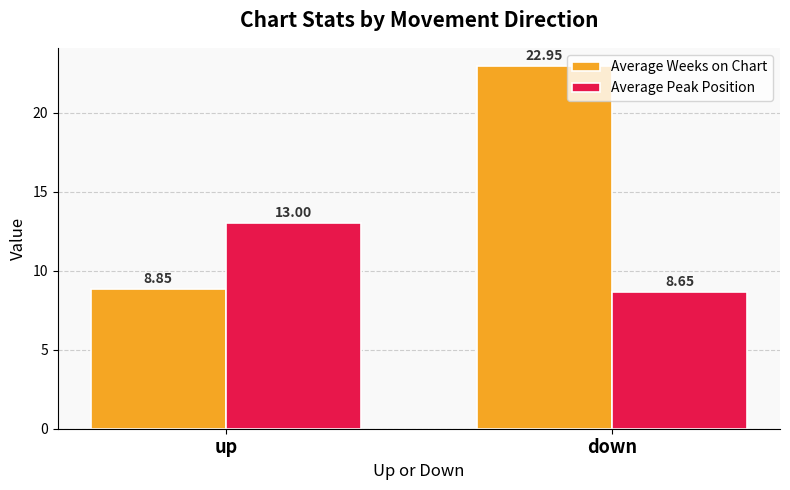

At which label does Average Peak Position reach its minimum?

down